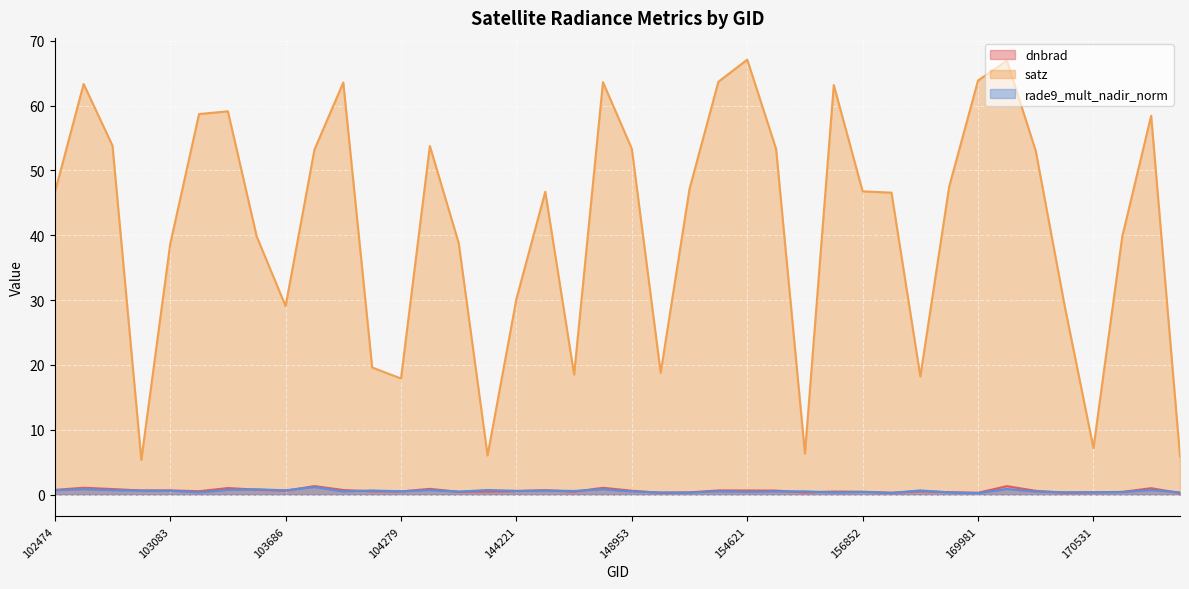

What is the value of the rade9_mult_nadir_norm point at the 28th from the left?

0.3